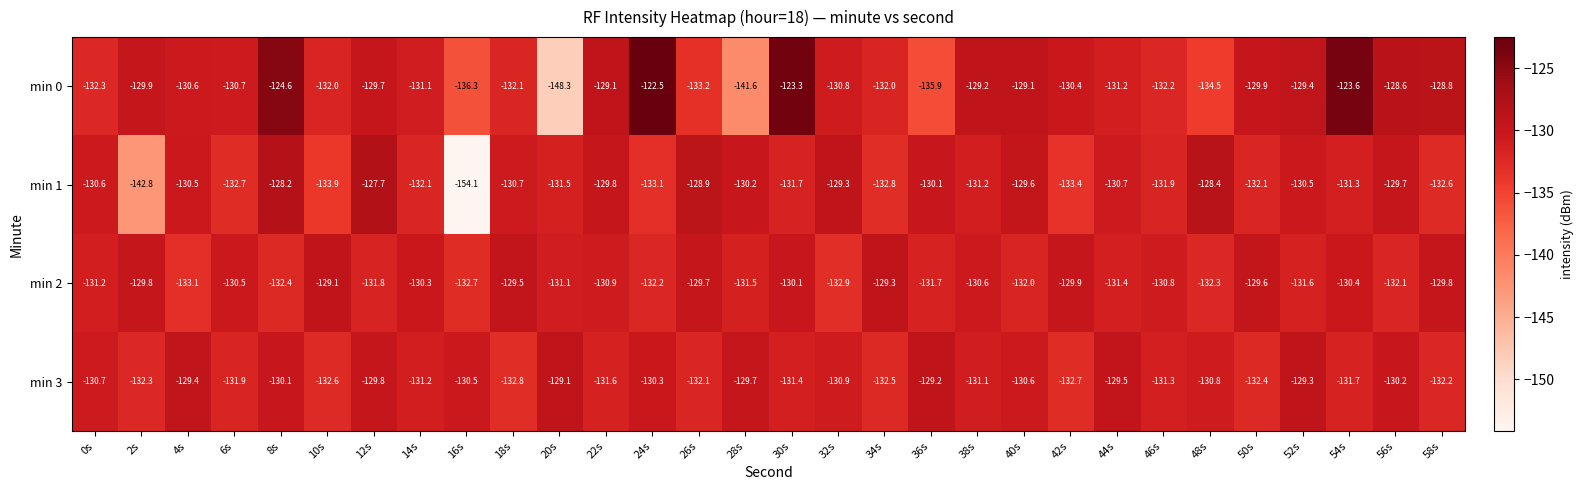

At which label is min 1 closest to -140?

2s